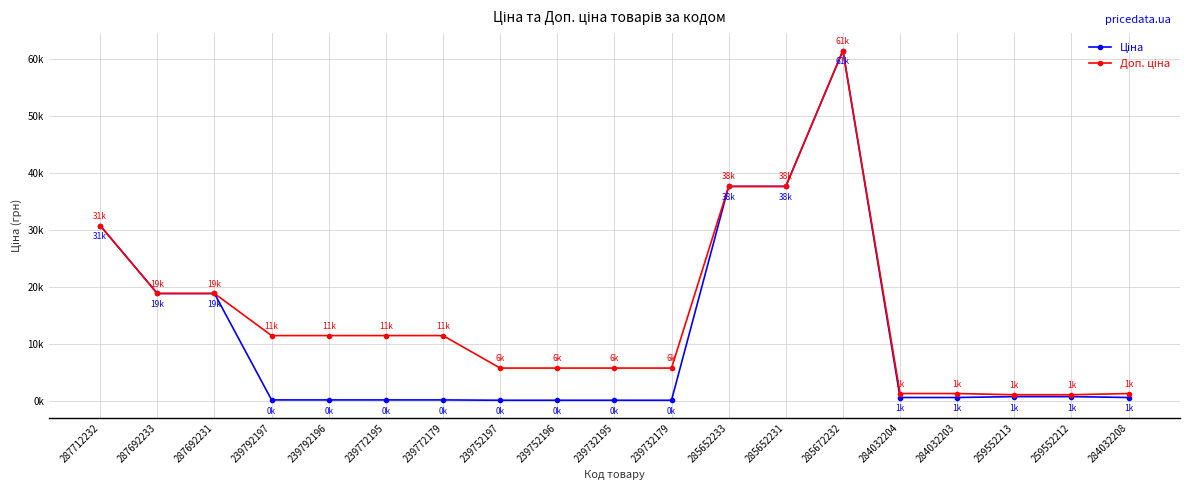

At which category does the chart reach its peak across all series?

285672232